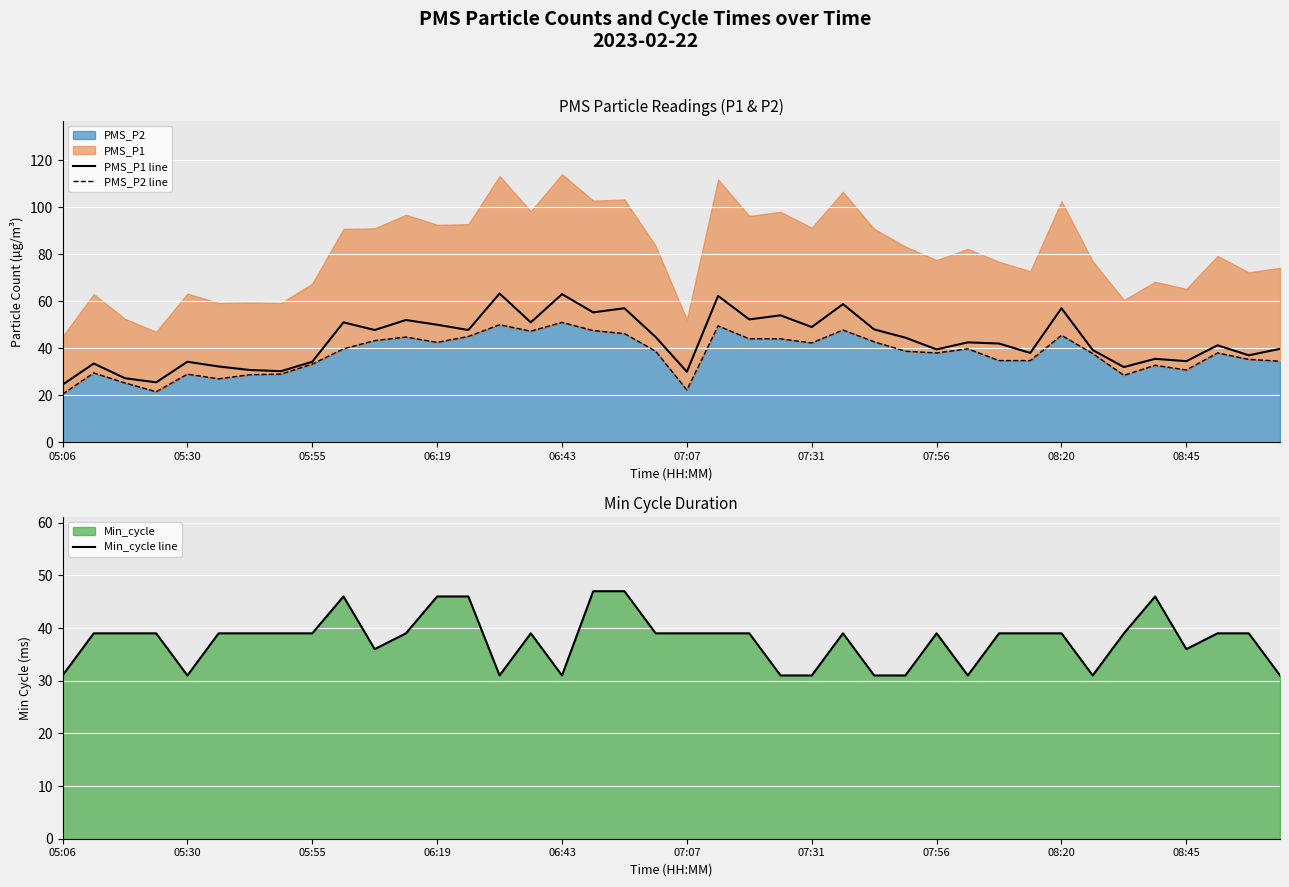

Which category has the lowest value in the PMS_P2 line series?

05:06